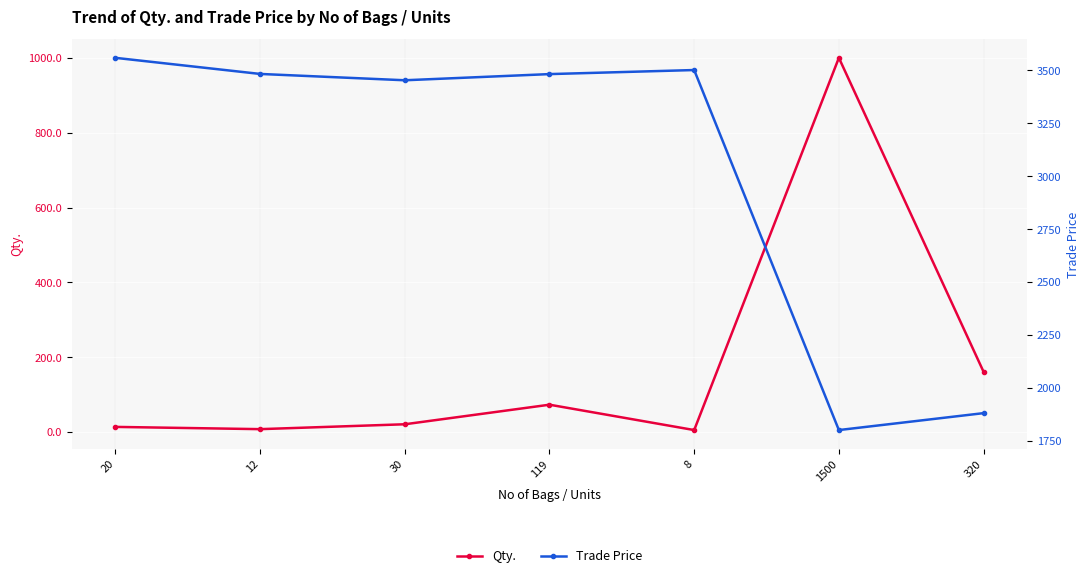

What is the difference between the Trade Price values at 8 and 119?

19.2